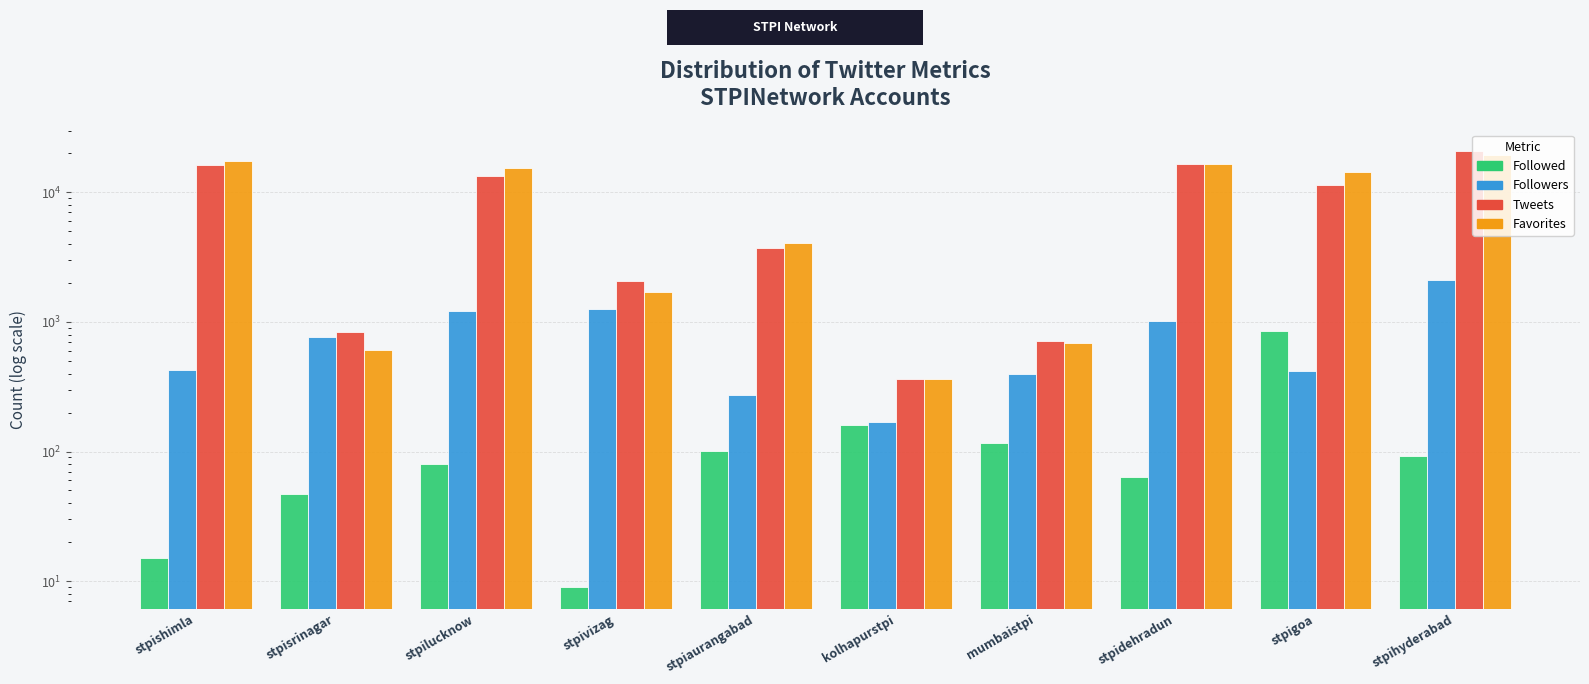

Where does the Tweets series first go above 11412?

stpishimla